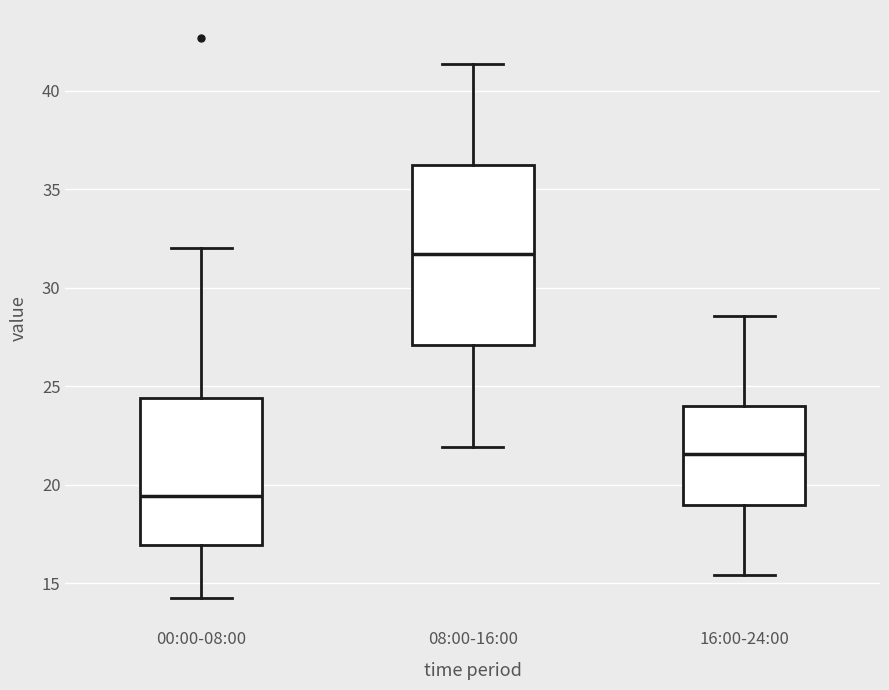

Which box's median line is the highest?

08:00-16:00